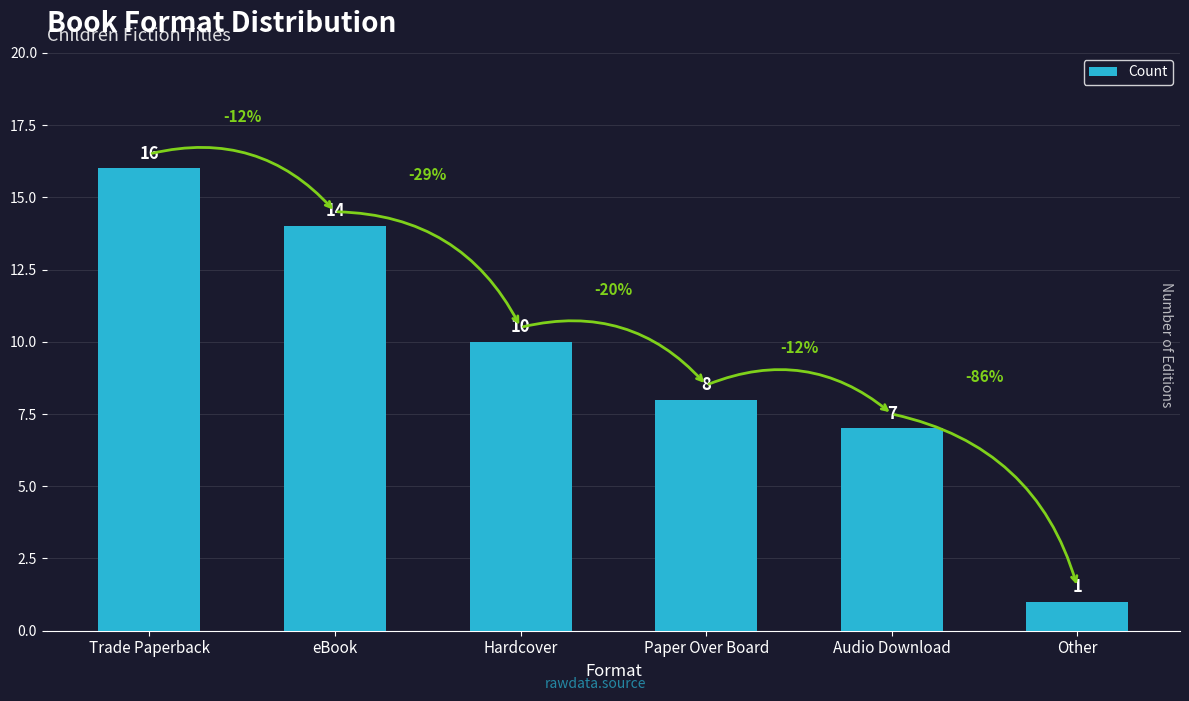

Reading left to right, what are all the values shown in this chart?

16	14	10	8	7	1